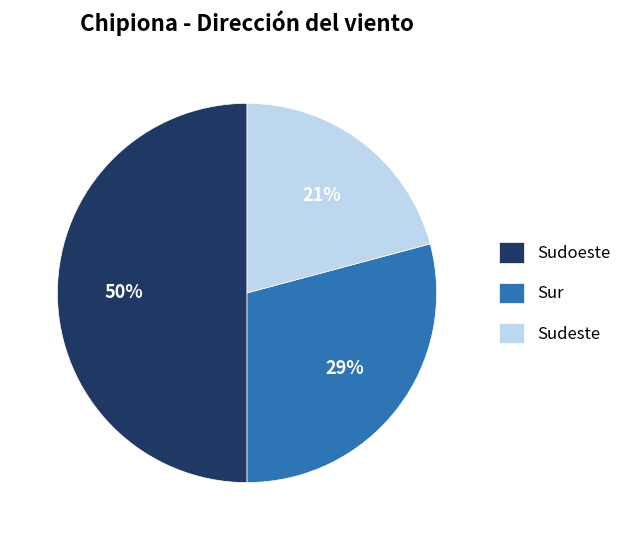

To the nearest percent, what percentage of the pie is Sudeste?

21%